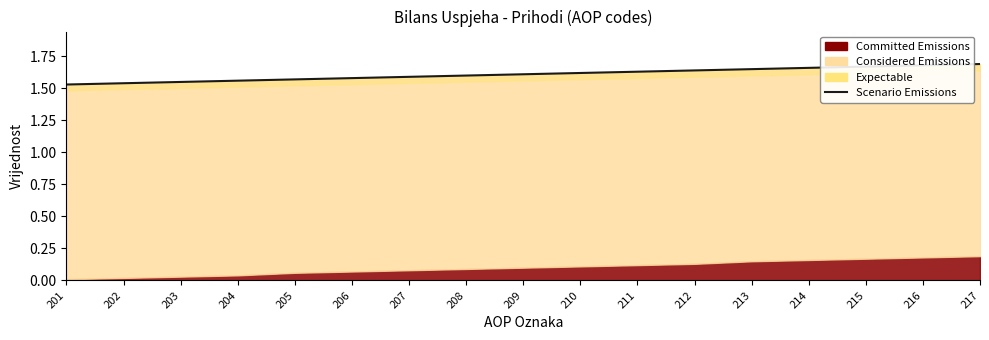

What is the average value?

1.6